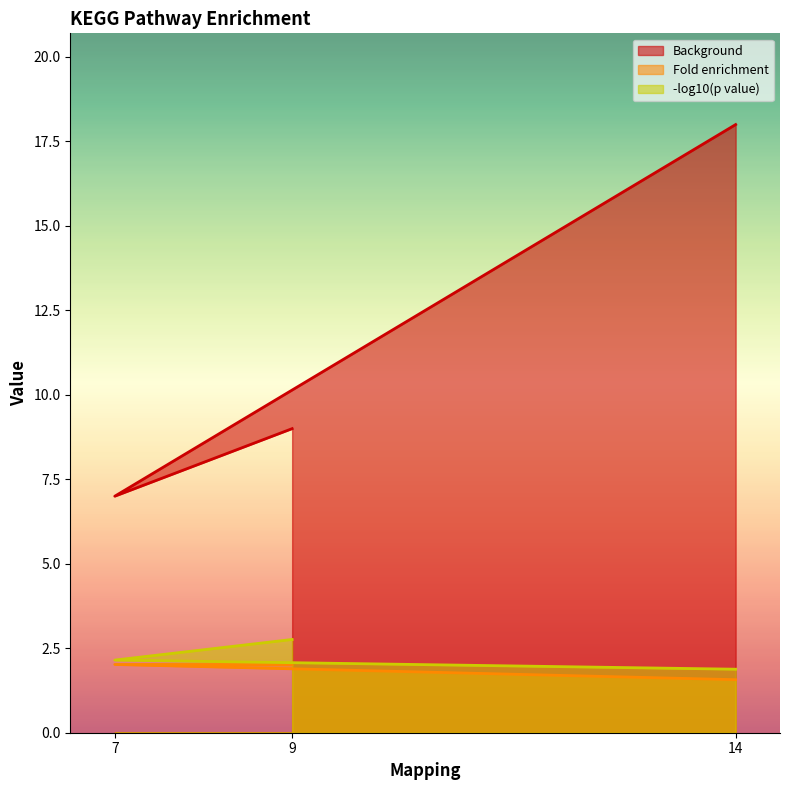

Does the chart display data point markers on the line(s)?

No